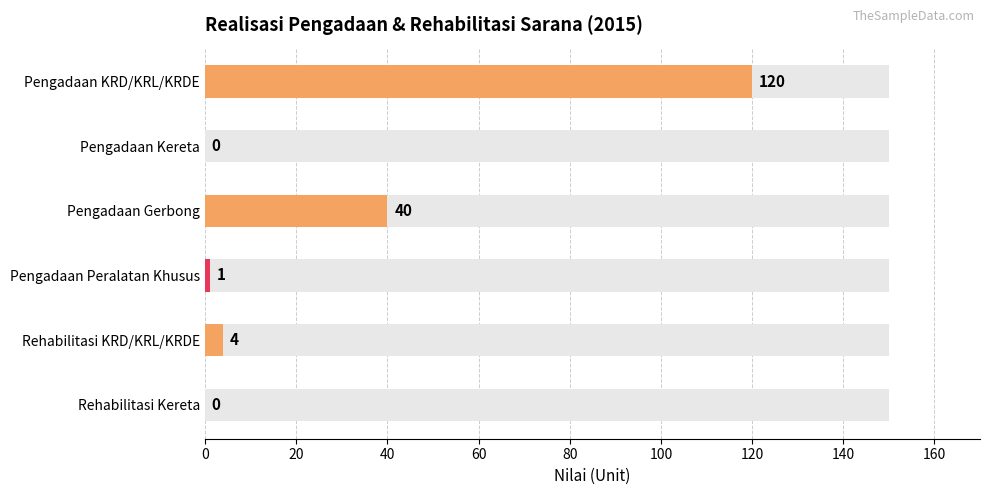

What is the value of the 3rd bar from the left?

40